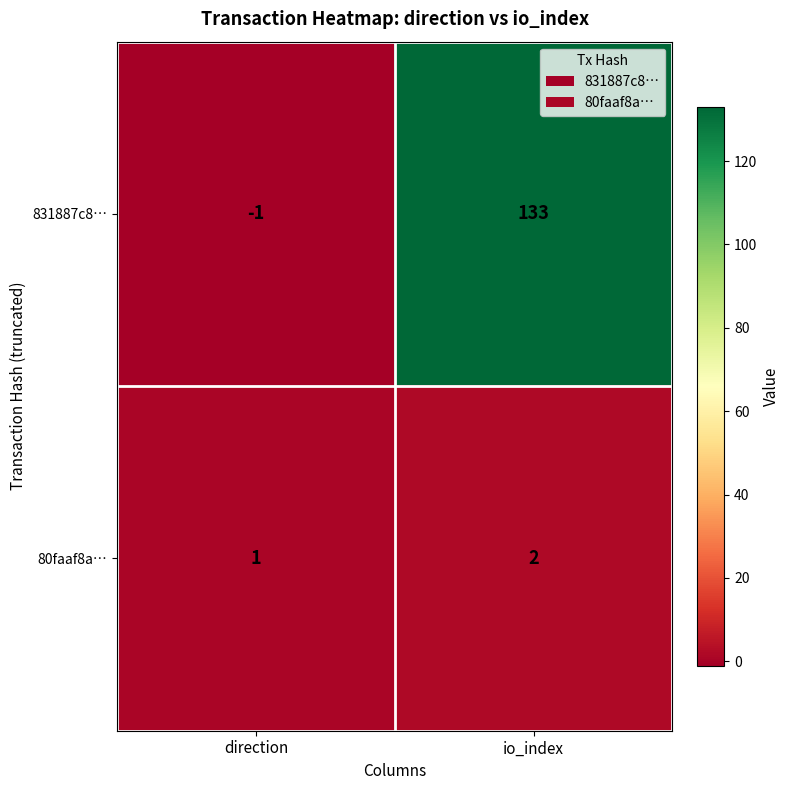

Which series has the largest range (max minus min)?

831887c8…